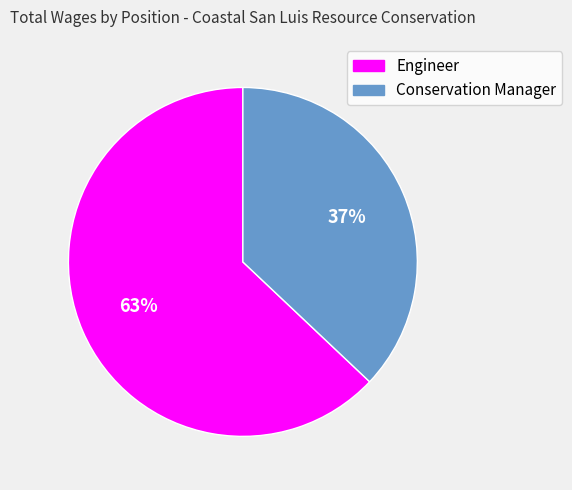

To the nearest percent, what percentage of the pie is Engineer?

63%